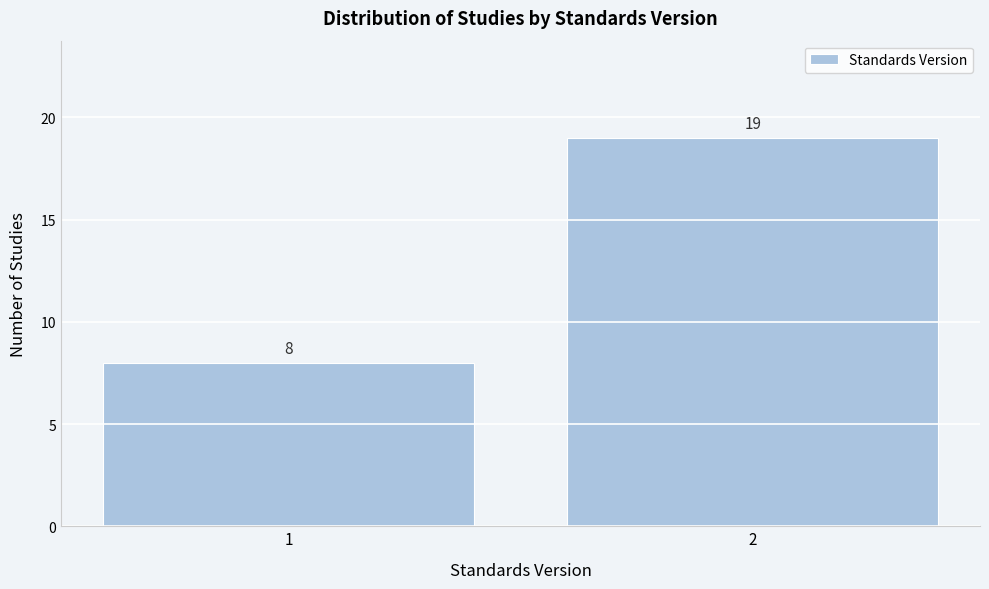

Reading left to right, transcribe all the data shown in this chart.

8	19